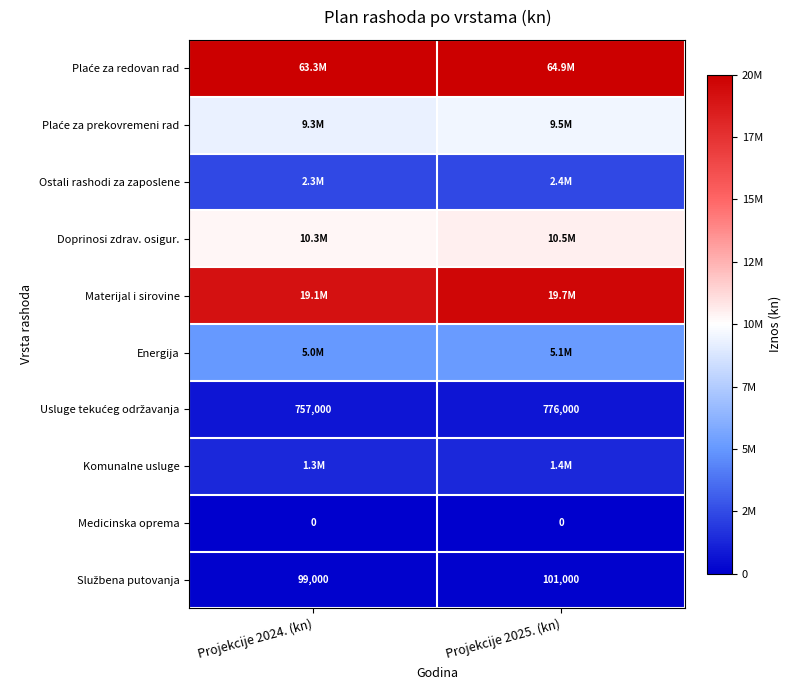

Rank the categories by Ostali rashodi za zaposlene value from highest to lowest.

Projekcije 2025. (kn), Projekcije 2024. (kn)